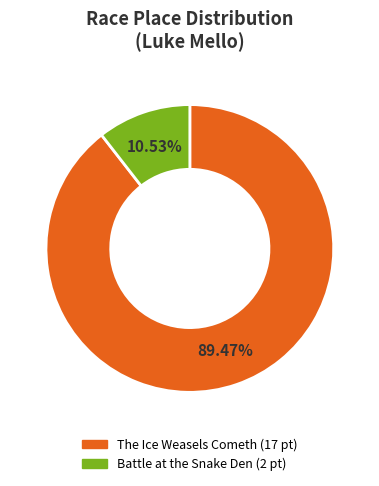

Does The Ice Weasels Cometh account for over 50% of the chart?

Yes